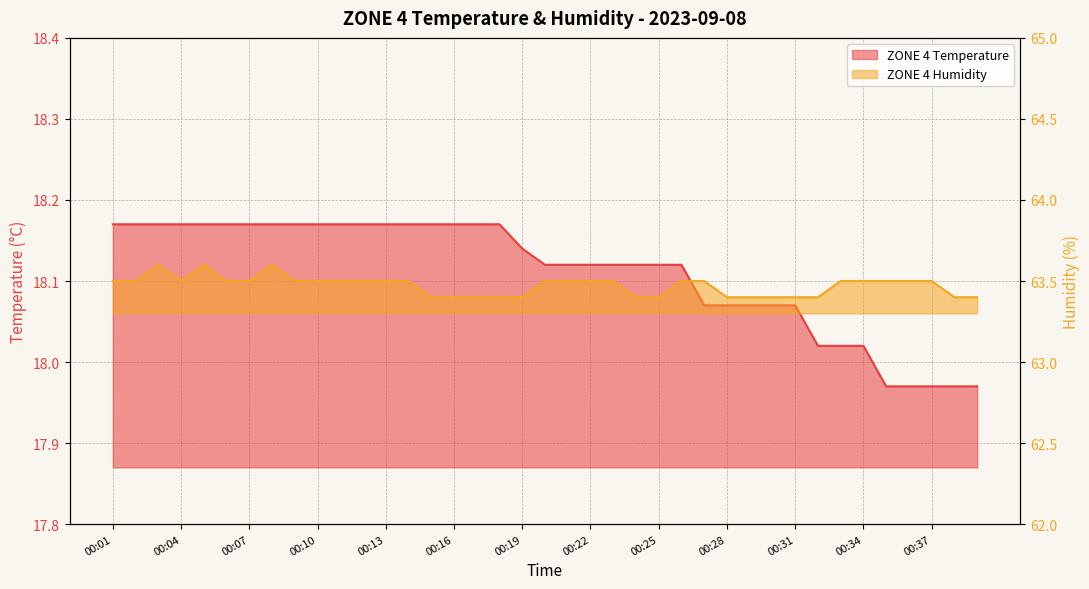

True or false: ZONE 4 Humidity has more than 0 points higher than both neighbors.

True